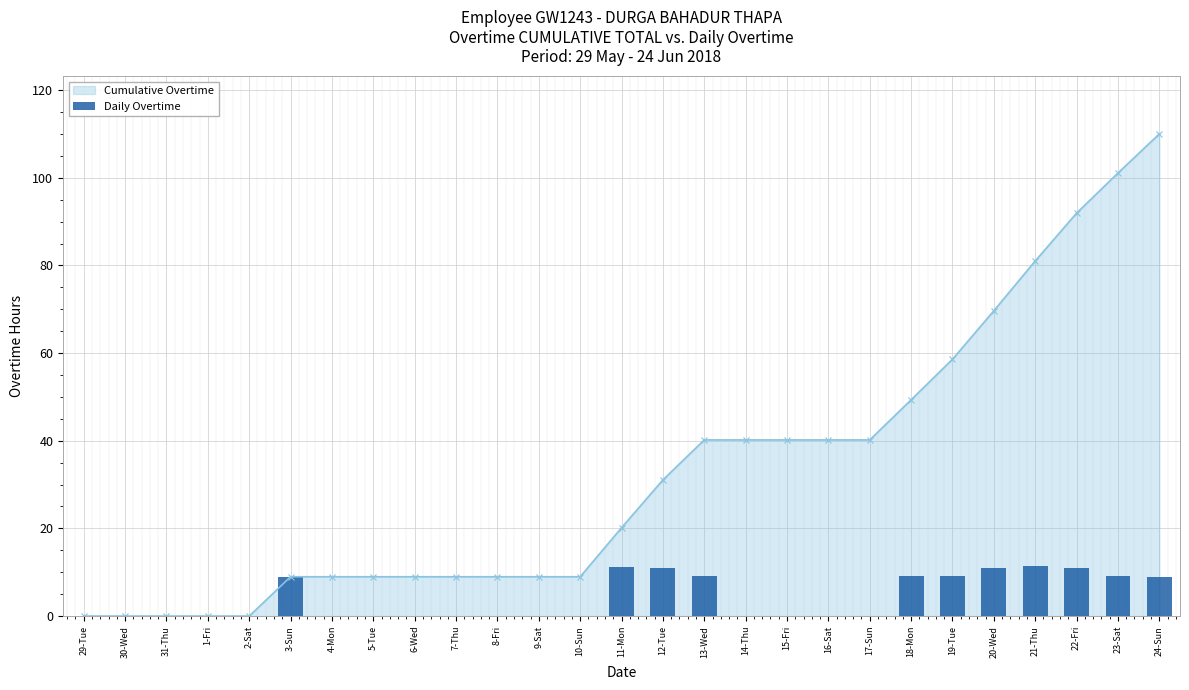

What is the value of the Cumulative Overtime bar at the 10th from the left?

9.0